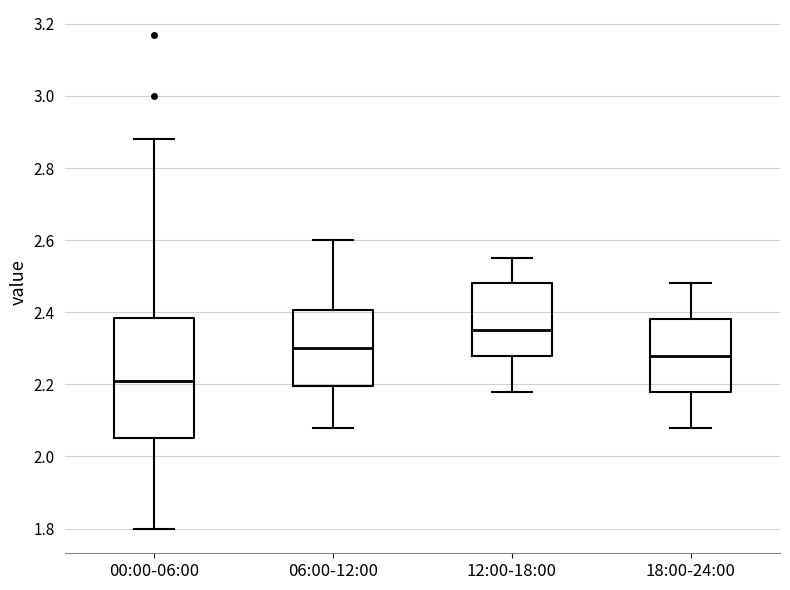

Reading left to right, read every box against the y-axis: the position of its median line, the range the box covers, and the ends of its whiskers. The values are not printed on the chart, so give them approximately, as read against the axis.

00:00-06:00: median 2.22, box 2.06 to 2.38, whiskers 1.80 to 2.88
06:00-12:00: median 2.30, box 2.20 to 2.40, whiskers 2.08 to 2.60
12:00-18:00: median 2.36, box 2.28 to 2.48, whiskers 2.18 to 2.56
18:00-24:00: median 2.28, box 2.18 to 2.38, whiskers 2.08 to 2.48